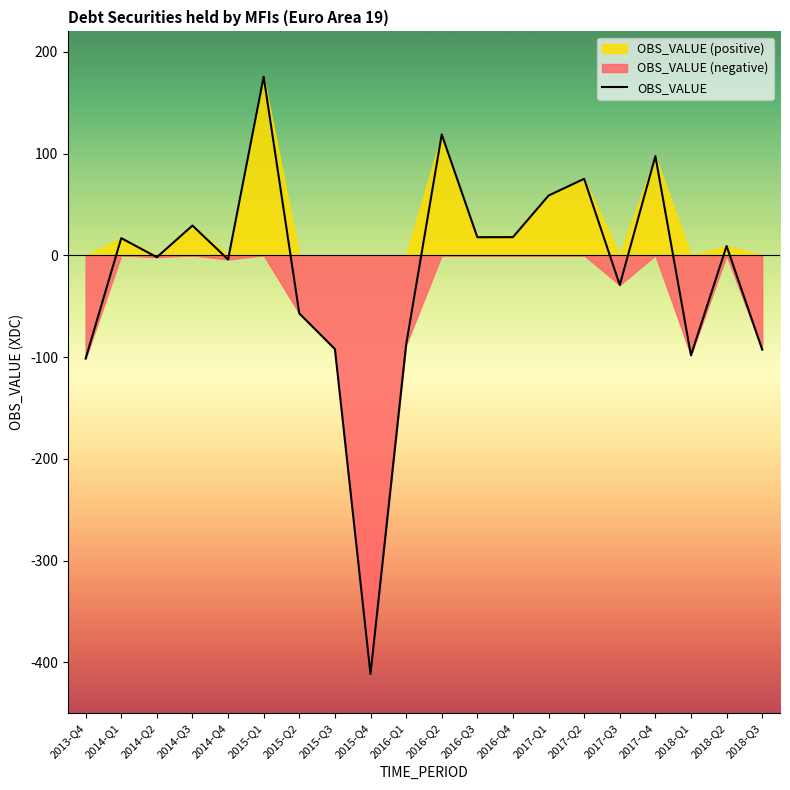

List the labels in order of value, smallest first.

2015-Q4, 2013-Q4, 2018-Q1, 2018-Q3, 2015-Q3, 2016-Q1, 2015-Q2, 2017-Q3, 2014-Q4, 2014-Q2, 2018-Q2, 2014-Q1, 2016-Q3, 2016-Q4, 2014-Q3, 2017-Q1, 2017-Q2, 2017-Q4, 2016-Q2, 2015-Q1